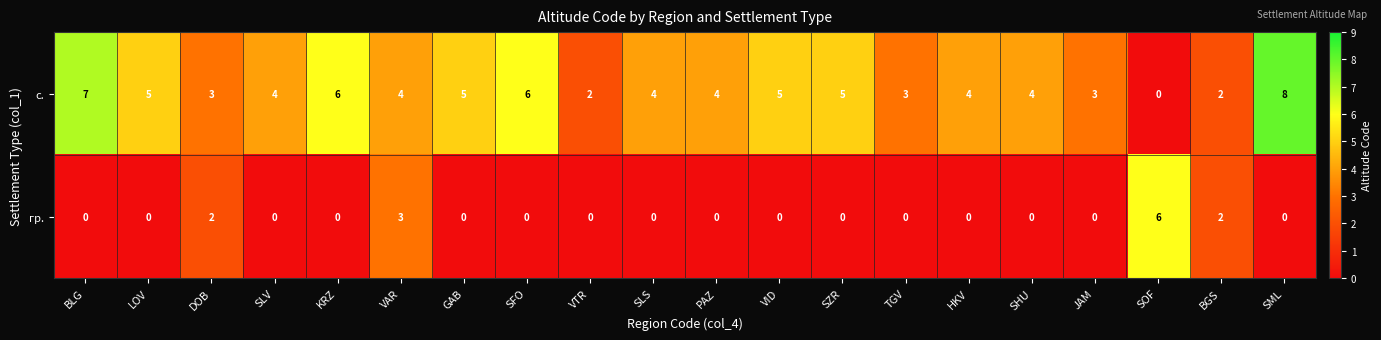

List the series in order of their peak value, highest first.

с., гр.